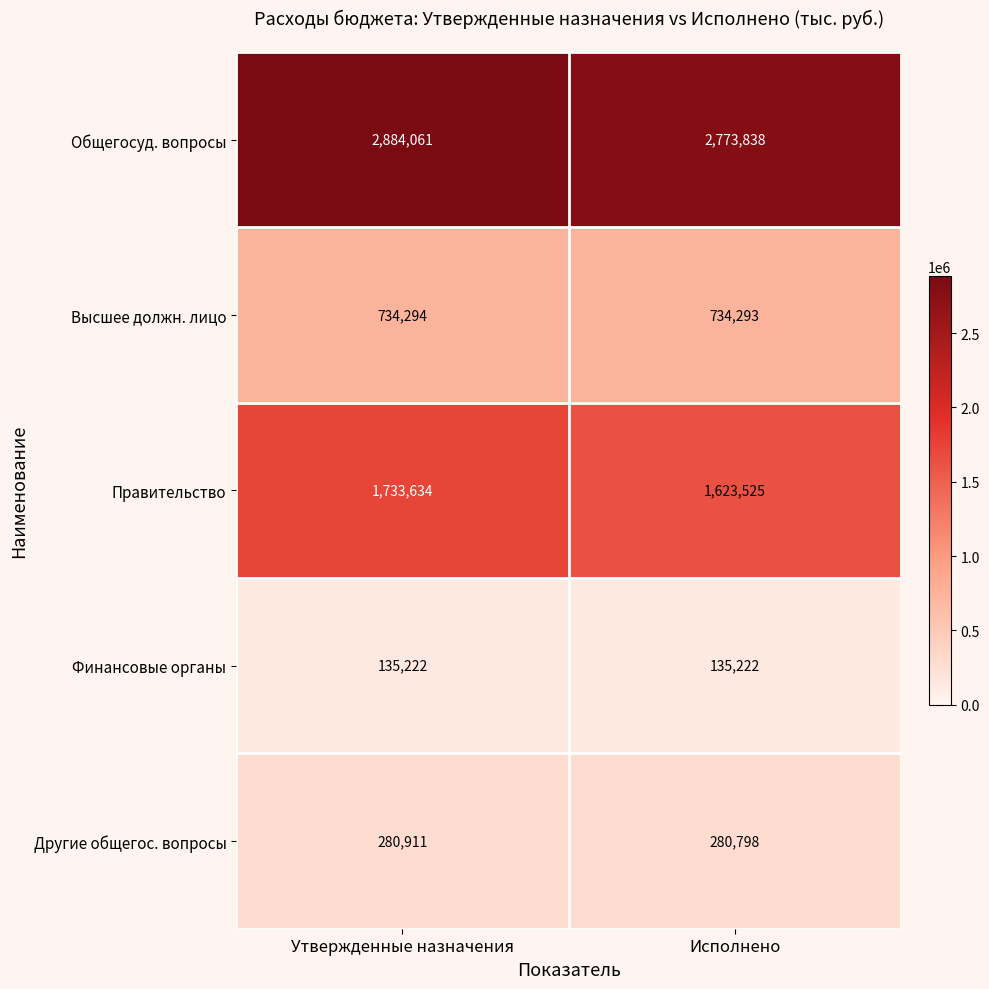

True or false: Финансовые органы has a value of 226551 at Утвержденные назначения.

False